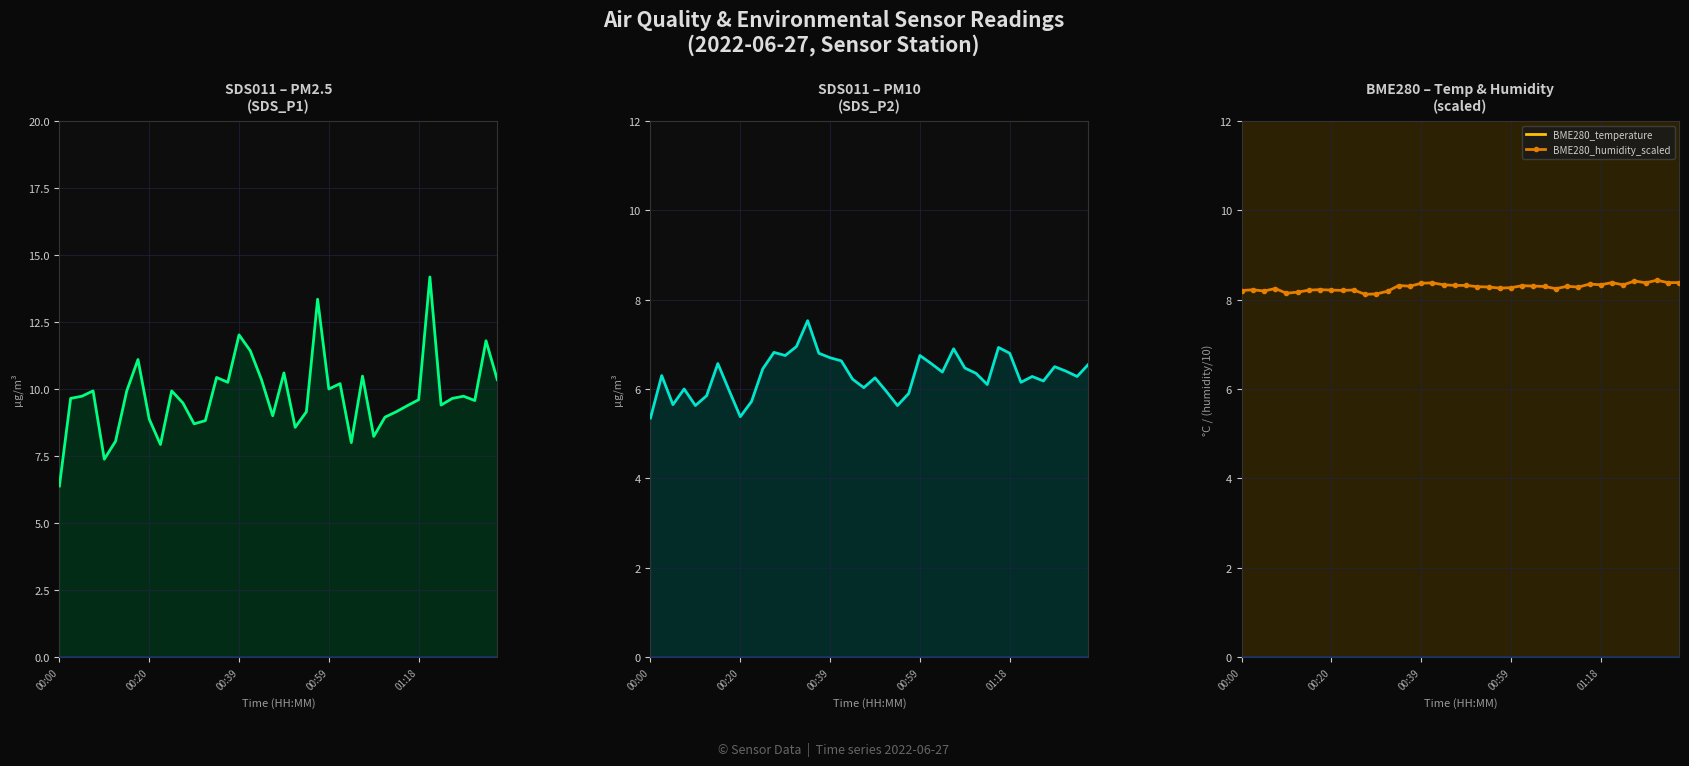

True or false: BME280_temperature and SDS_P1 intersect in this chart.

False